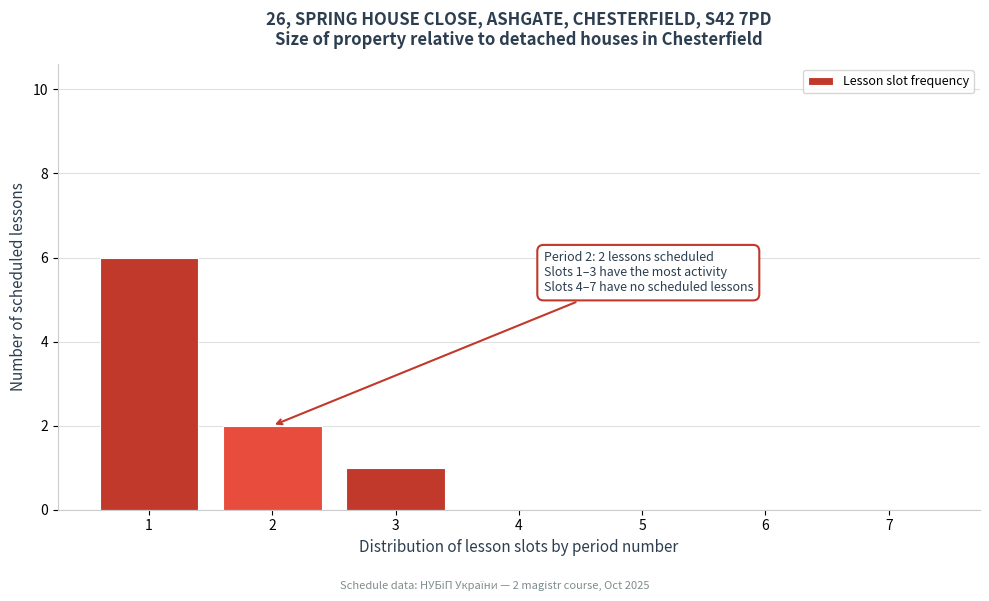

Reading left to right, extract all data points from this chart.

1=6	2=2	3=1	4=0	5=0	6=0	7=0